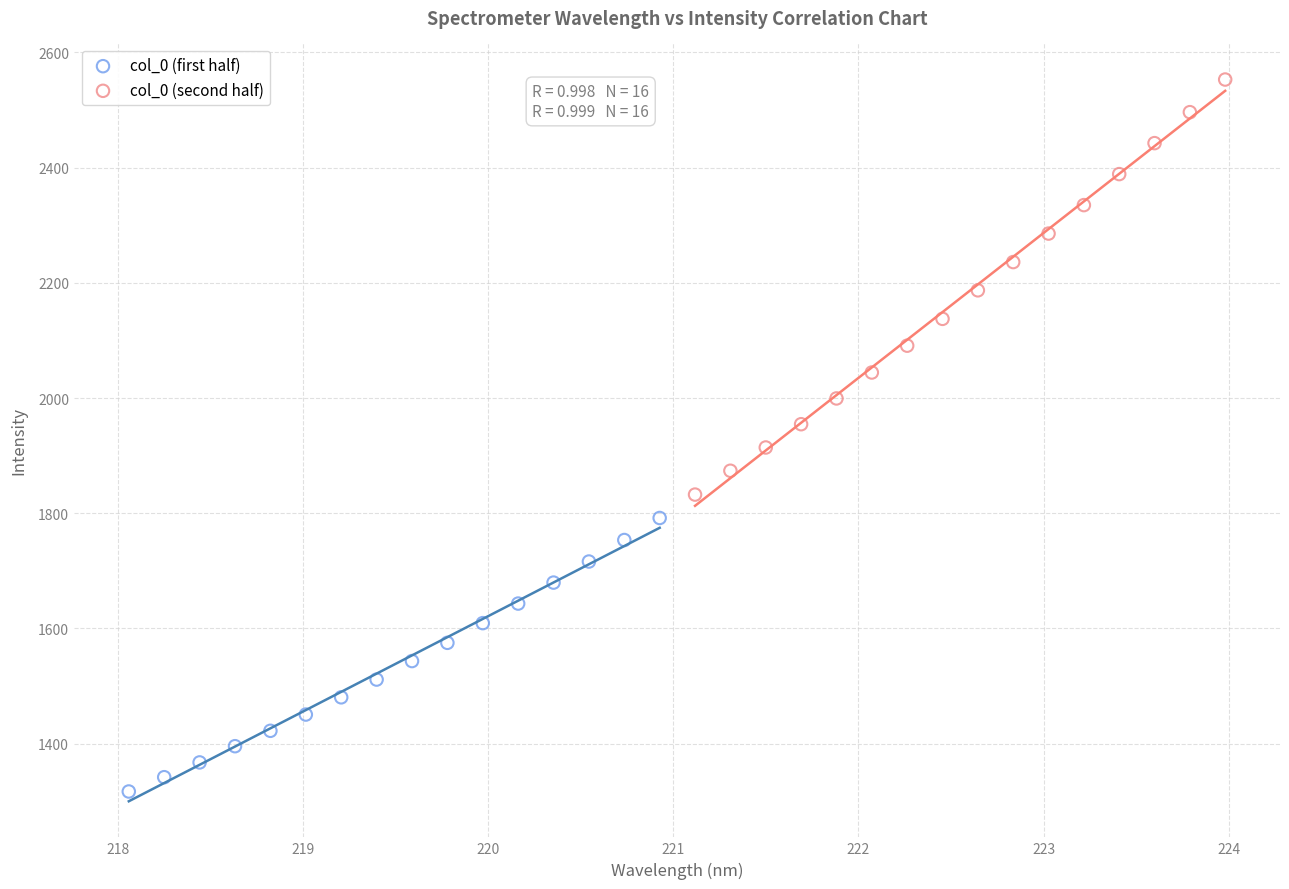

Which series contains the highest Y value?

col_0 (second half)